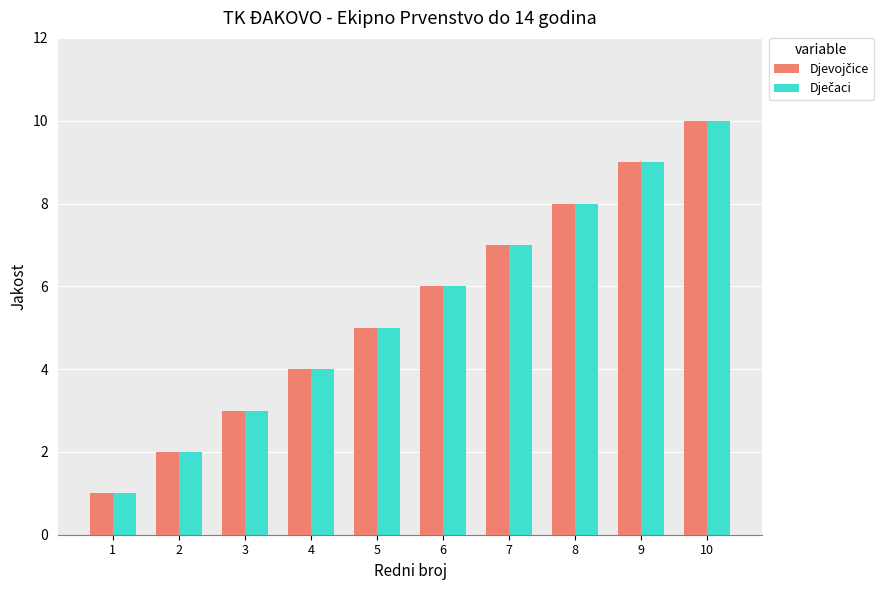

At which category is the sum across all series the highest?

10